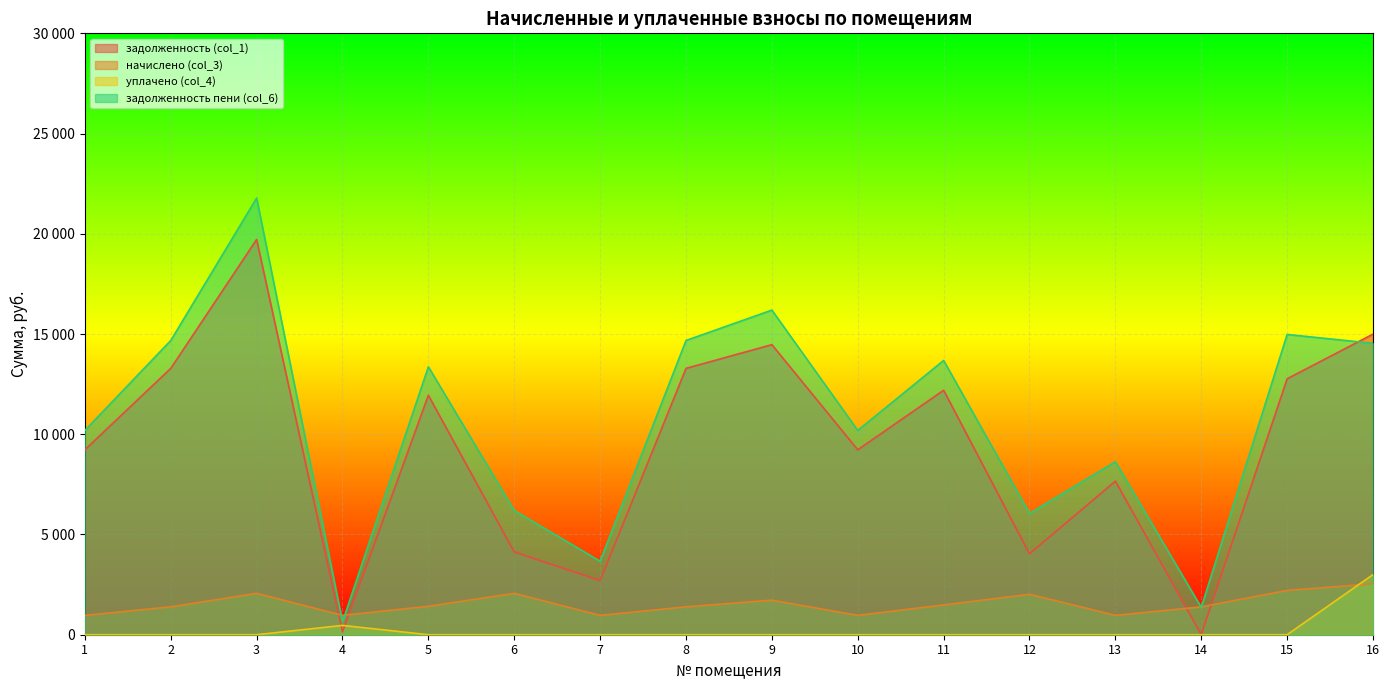

How many interior local valleys does the задолженность (col_1) series have?

5